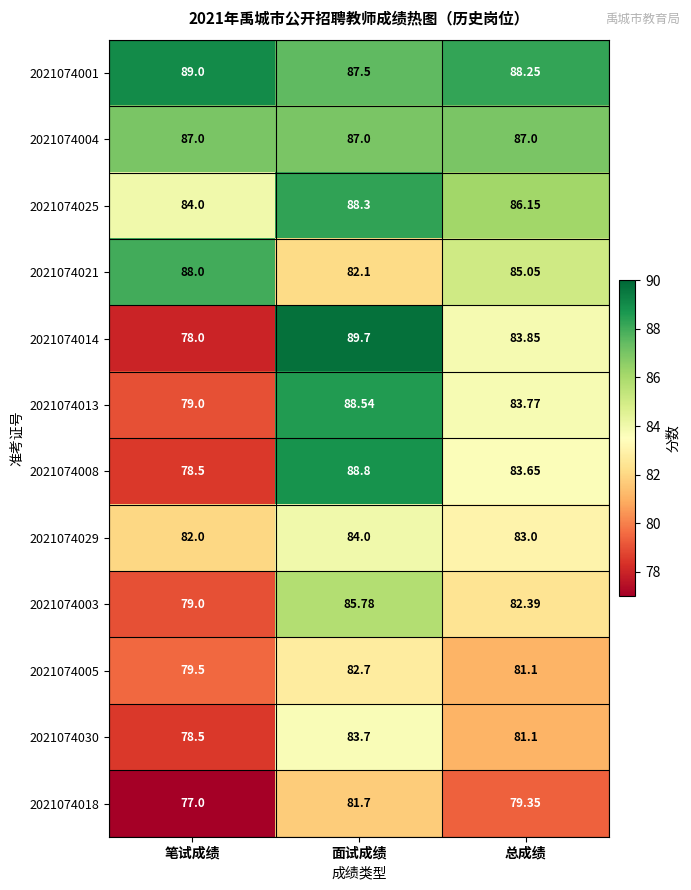

Which category has the highest value across all series?

面试成绩